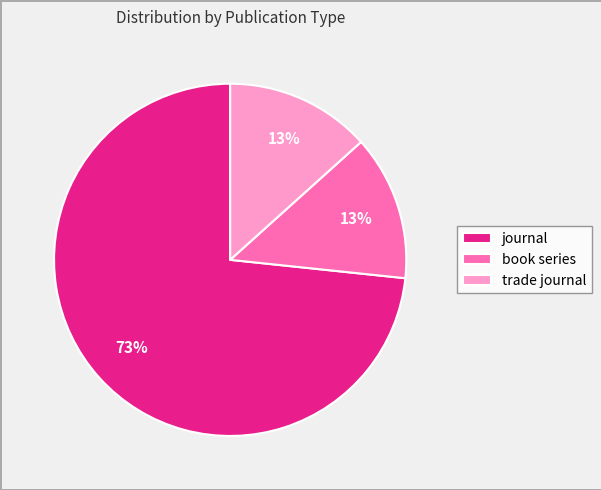

The journal slice represents 73% of the pie. True or false?

True